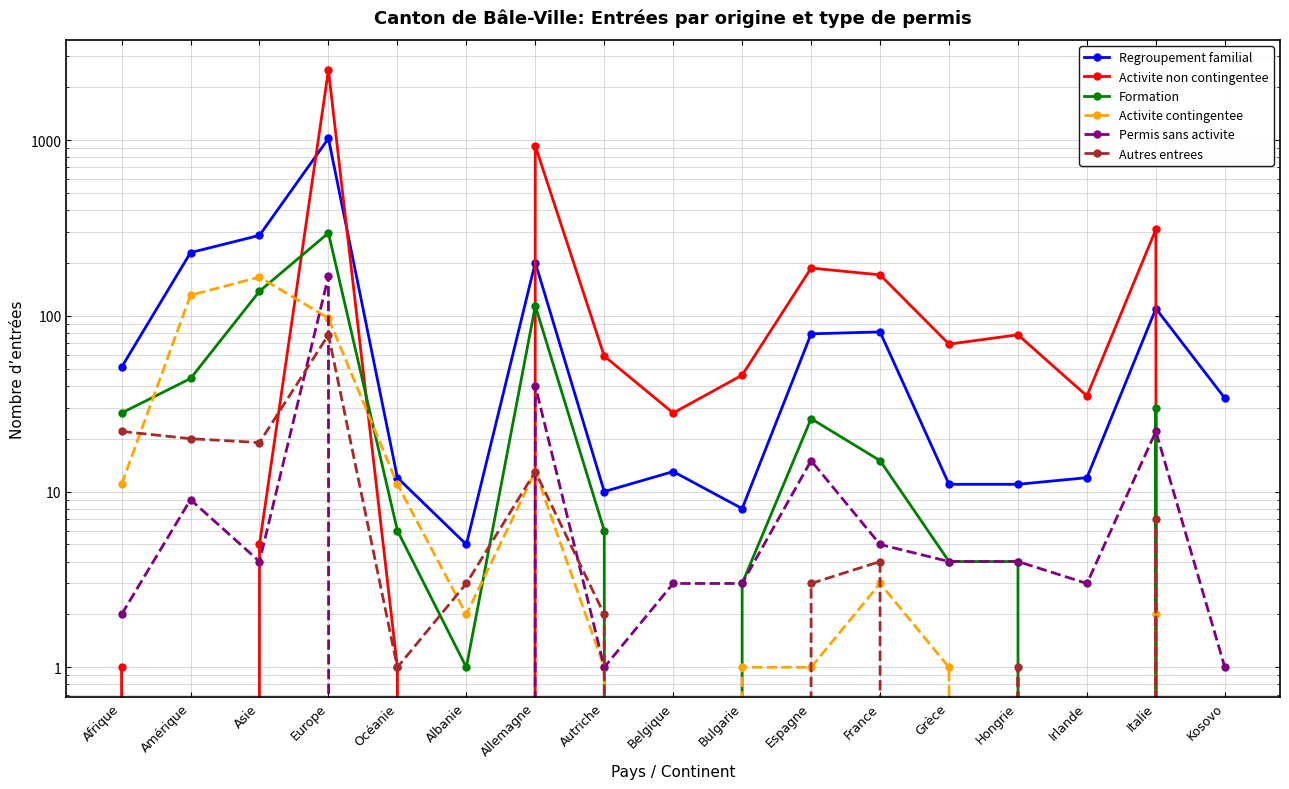

Is this an area chart (filled region under the line)?

No